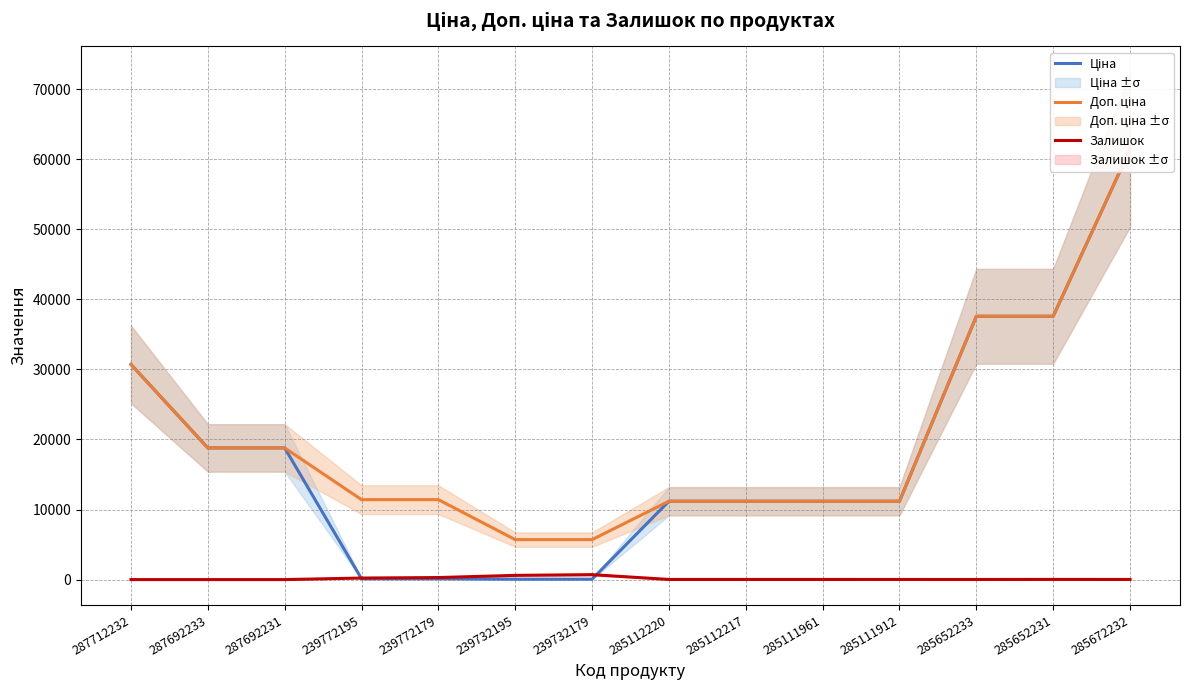

At which category is the sum across all series the highest?

285672232